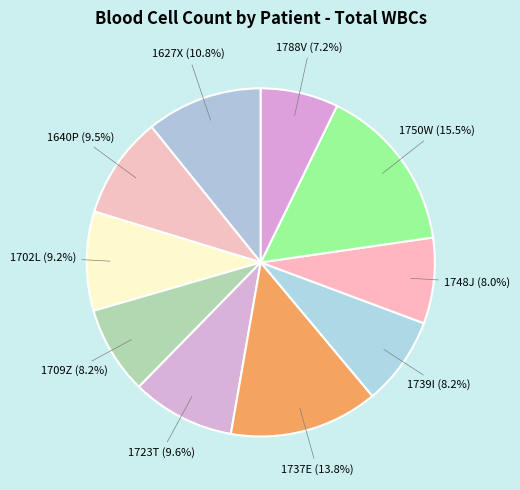

How many segments does this pie chart have?

10